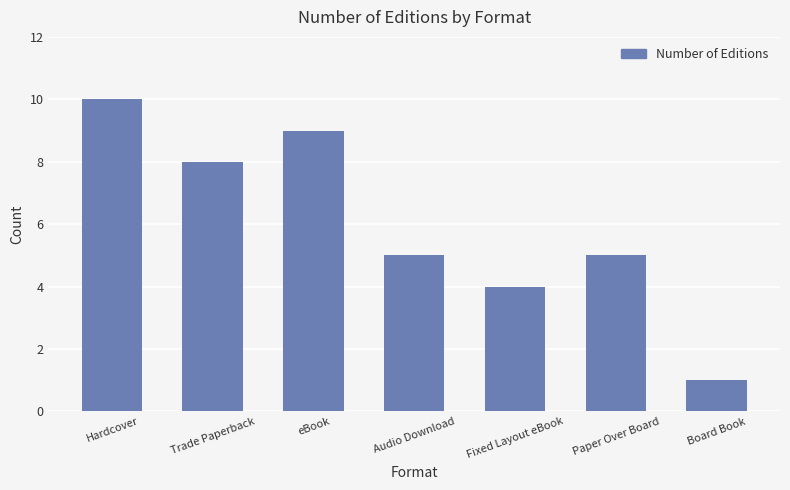

What is the difference between the maximum and second lowest values?

6